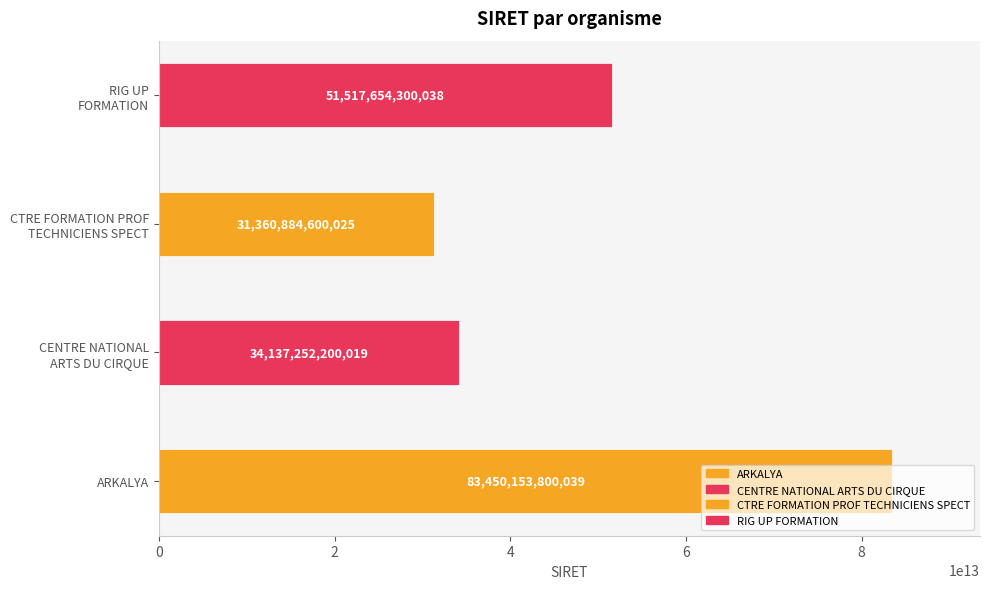

What is the value of the 3rd bar from the left?

31360884600025